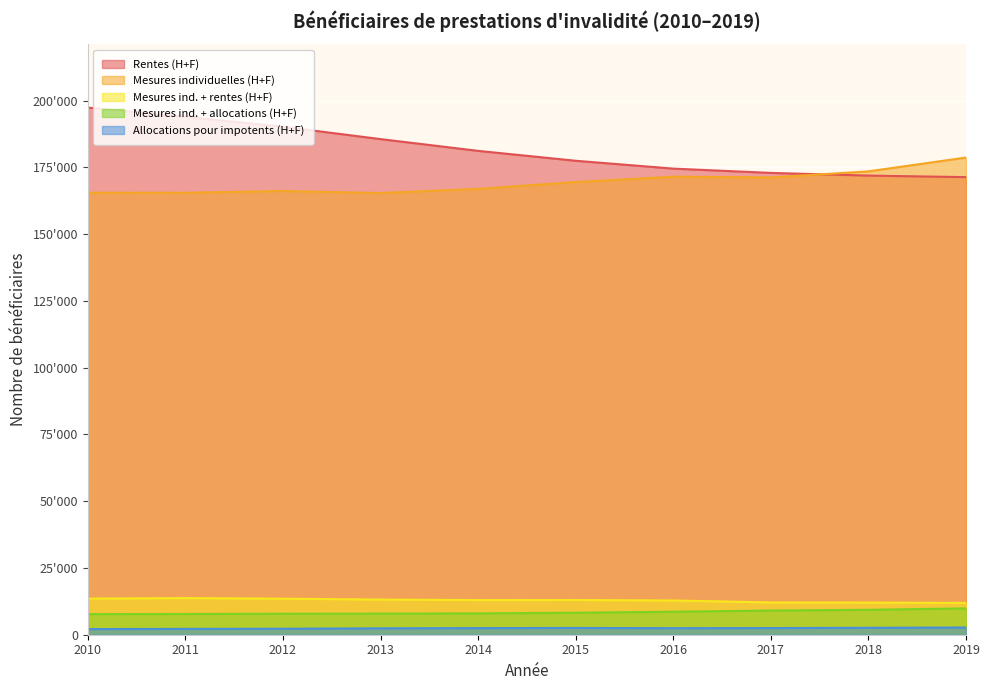

True or false: Mesures individuelles (H+F) and Mesures ind. + allocations (H+F) cross at least once.

False